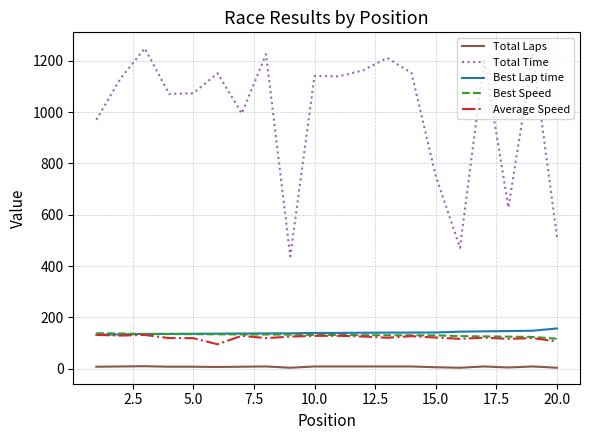

What is the highest value of the Best Speed series?

137.5